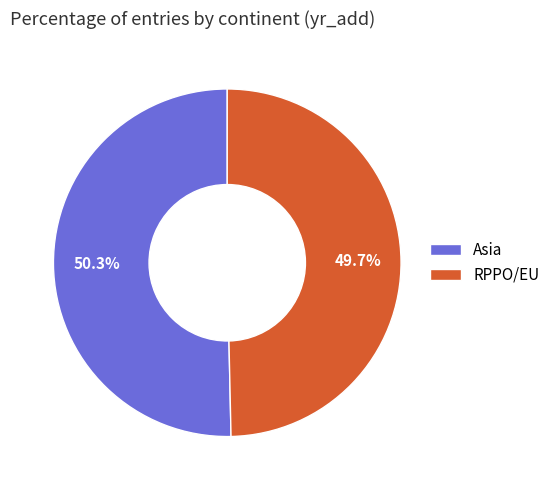

How many slices are in this pie chart?

2